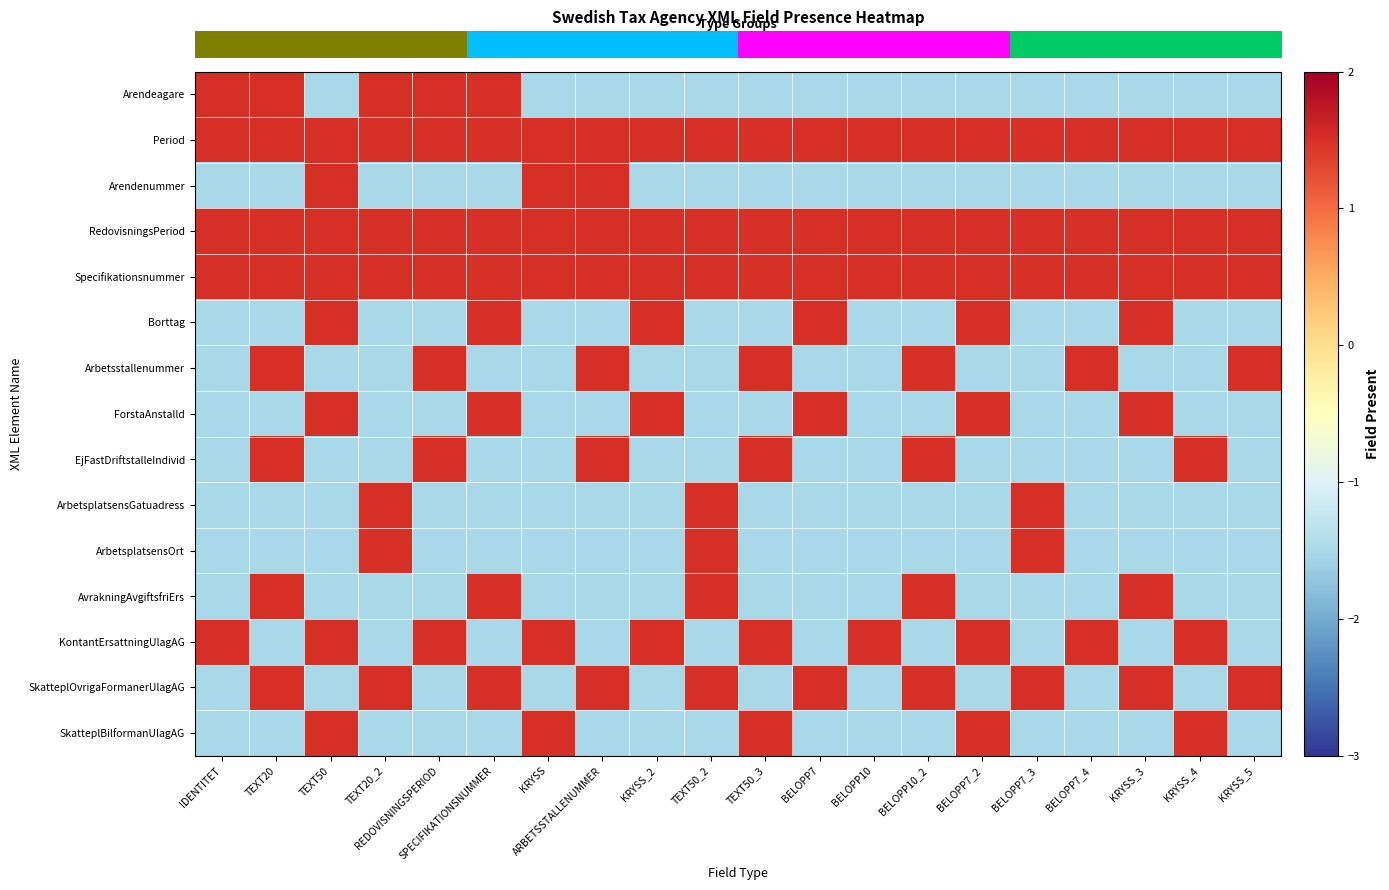

What is the greatest value displayed?

1.5